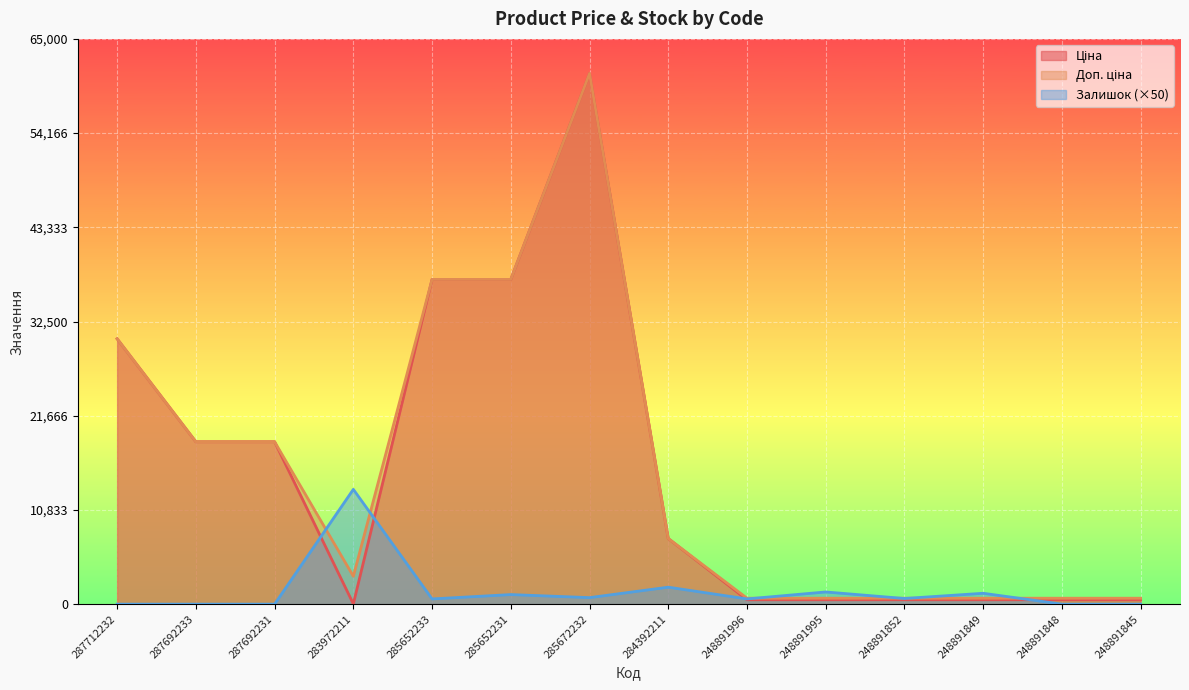

What position from the right is 284392211?

7